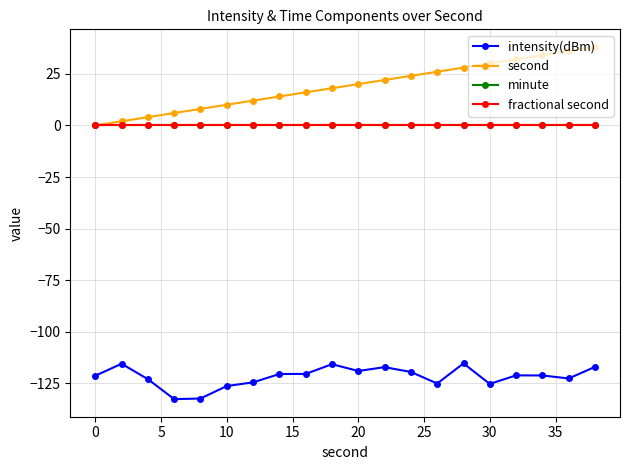

Which series has the largest range (max minus min)?

second